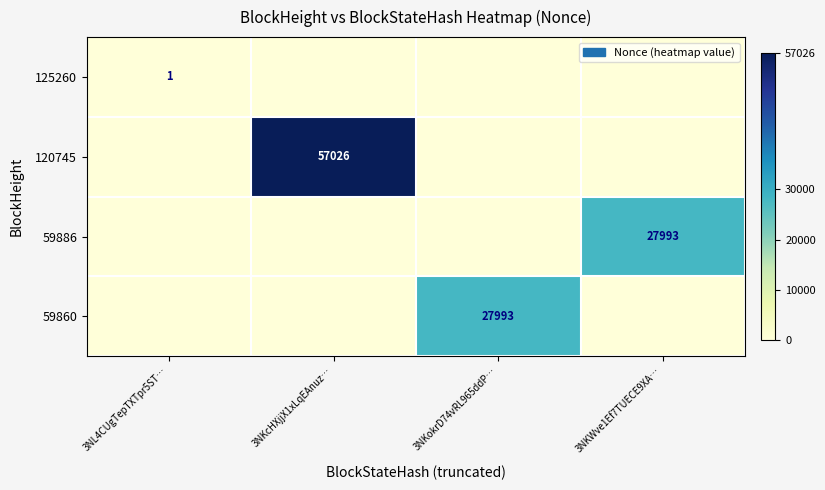

At which category is the sum across all series the highest?

3NKcHXjjX1xLqEAnuz…